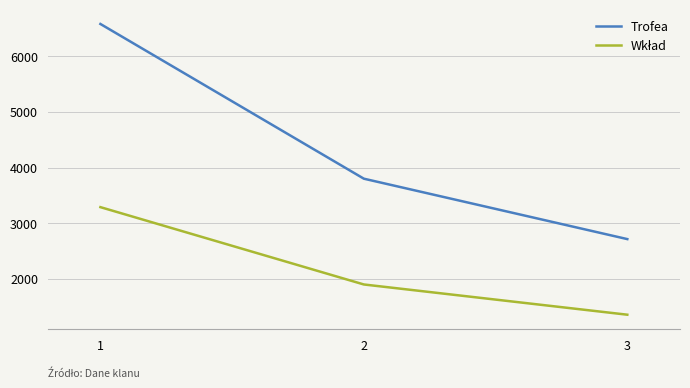

What is the difference between the second highest and minimum values in the Trofea series?

1085